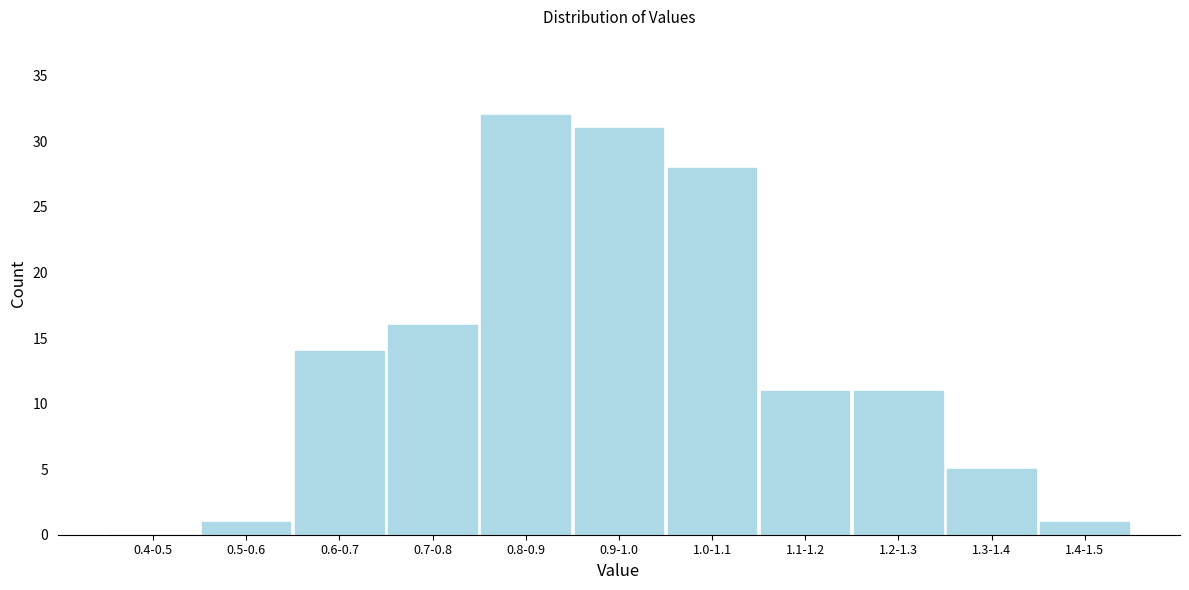

Reading left to right, what are all the values shown in this chart?

0.4-0.5=0	0.5-0.6=1	0.6-0.7=14	0.7-0.8=16	0.8-0.9=32	0.9-1.0=31	1.0-1.1=28	1.1-1.2=11	1.2-1.3=11	1.3-1.4=5	1.4-1.5=1